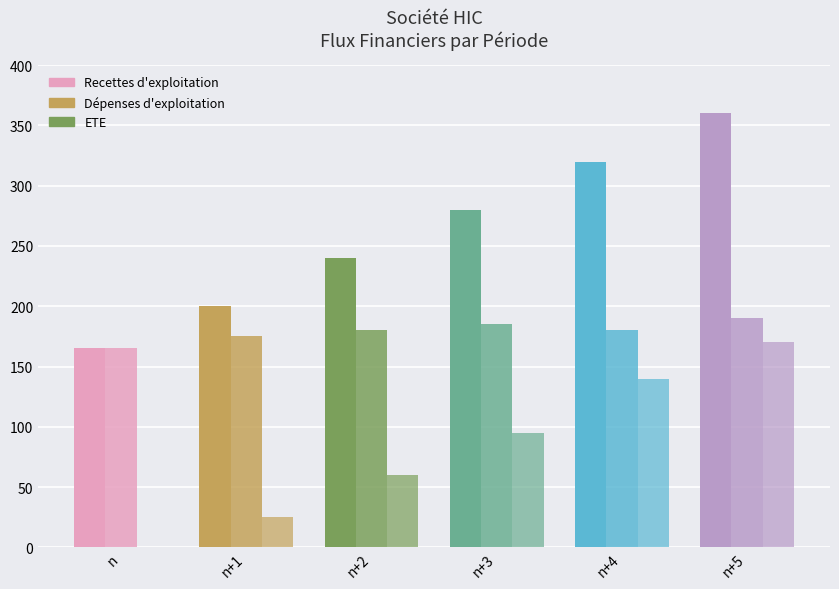

How many groups of bars are there?

6